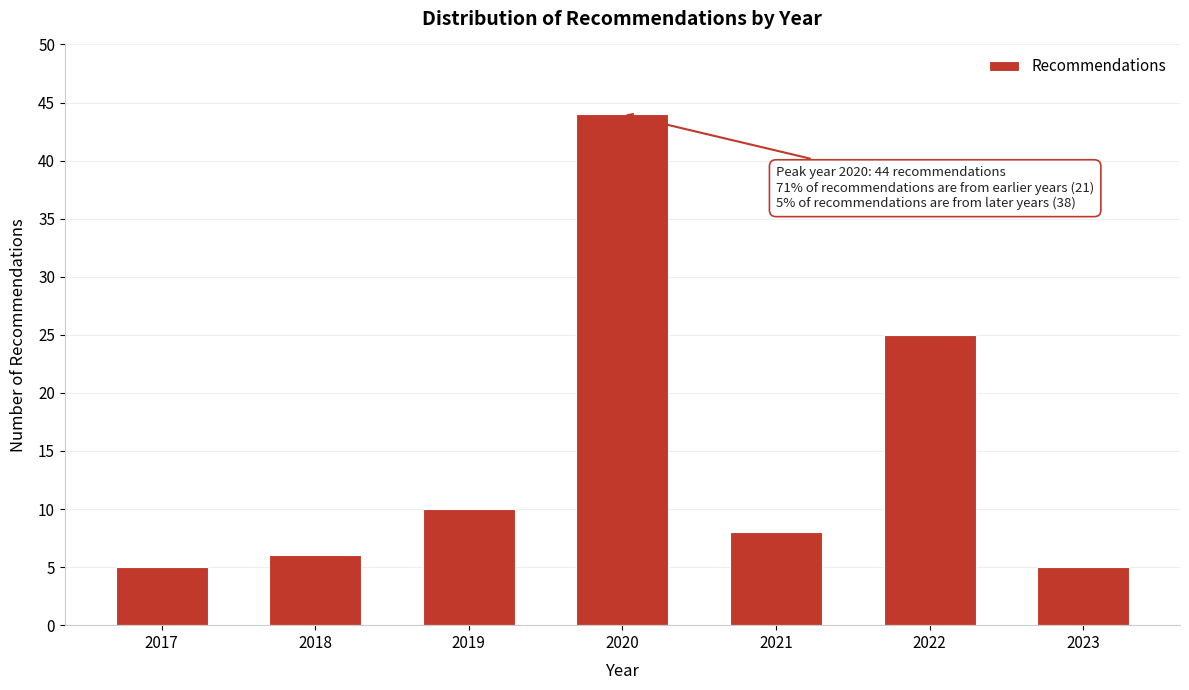

Reading left to right, list all the values displayed in this chart.

5	6	10	44	8	25	5